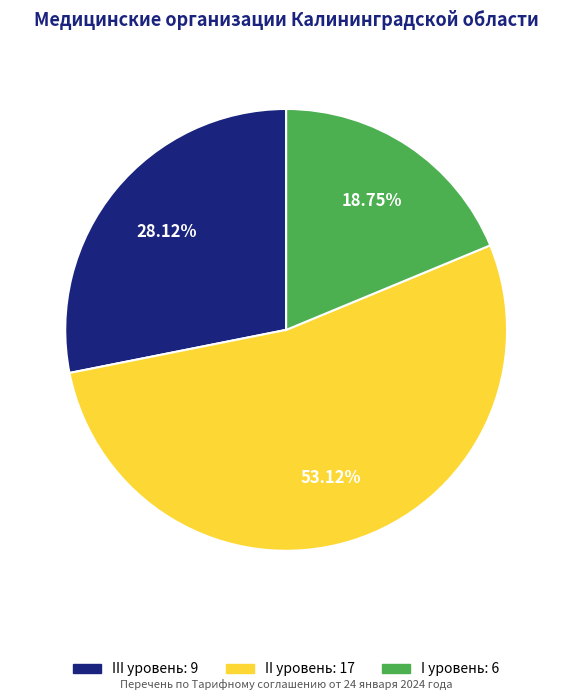

What is the ratio of the value at III уровень to the value at I уровень?

1.5